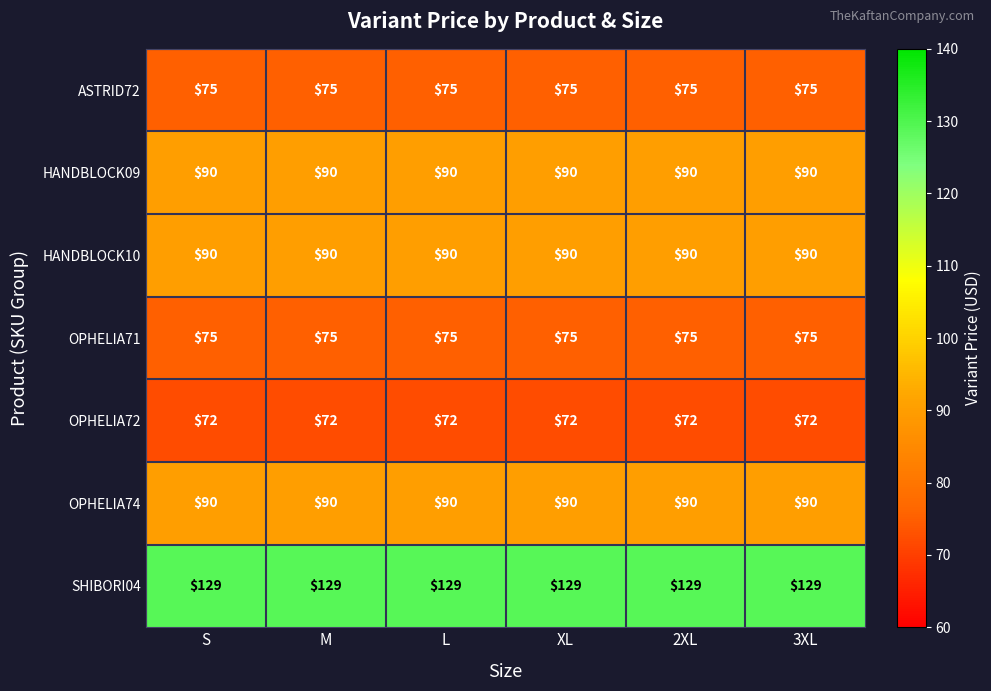

Count the number of categories in the chart.

6